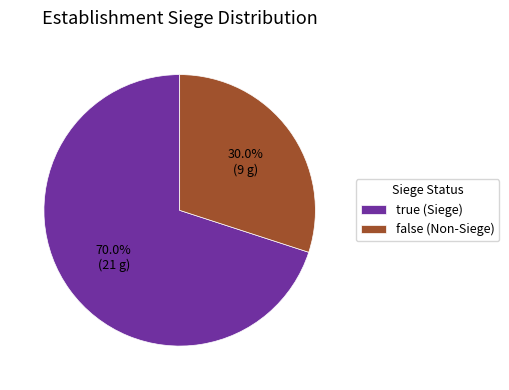

Combined, what portion of the pie is true (Siege) and false (Non-Siege)?

100.0%